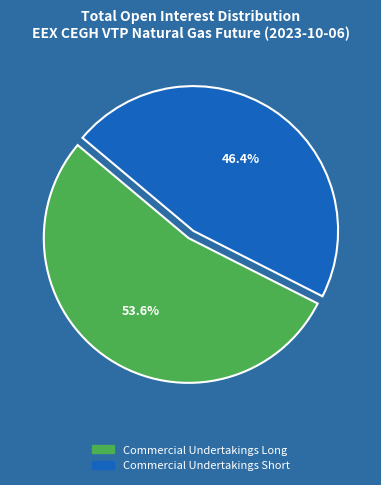

To the nearest percent, what percentage of the pie is Commercial Undertakings Long?

54%